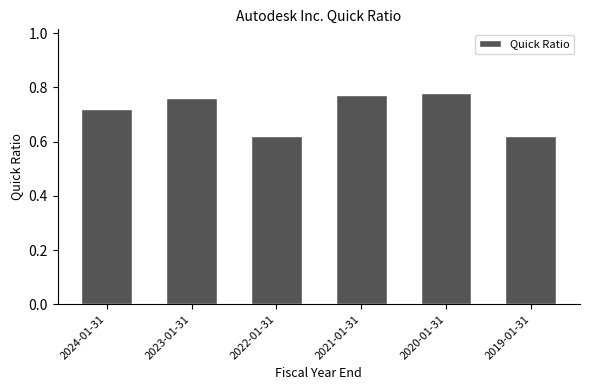

Is it true that the value at 2024-01-31 is 0.4?

False